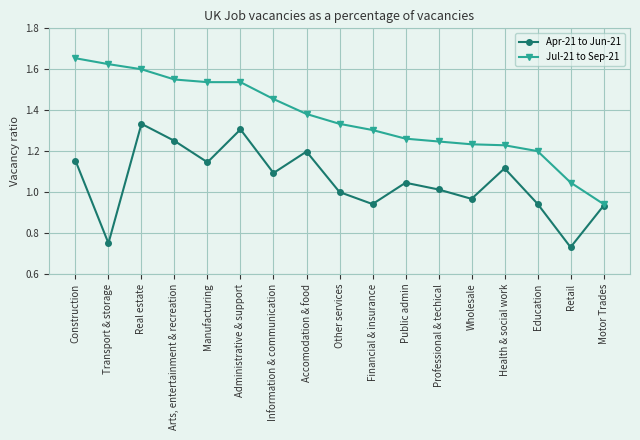

Which category has the highest value in the Apr-21 to Jun-21 series?

Real estate